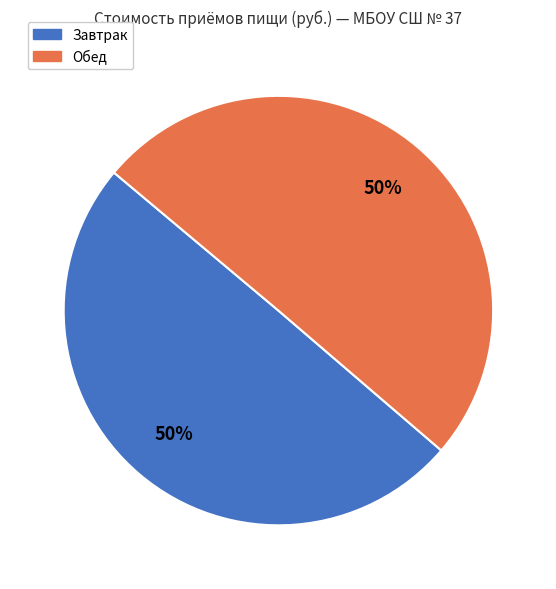

How many slices are in this pie chart?

2